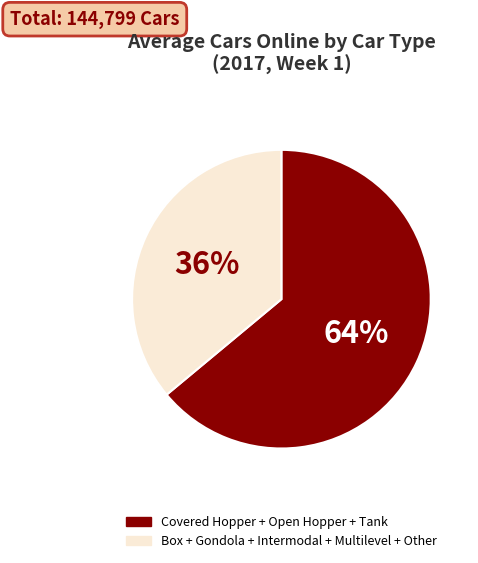

To the nearest percent, what is the average slice percentage?

50%